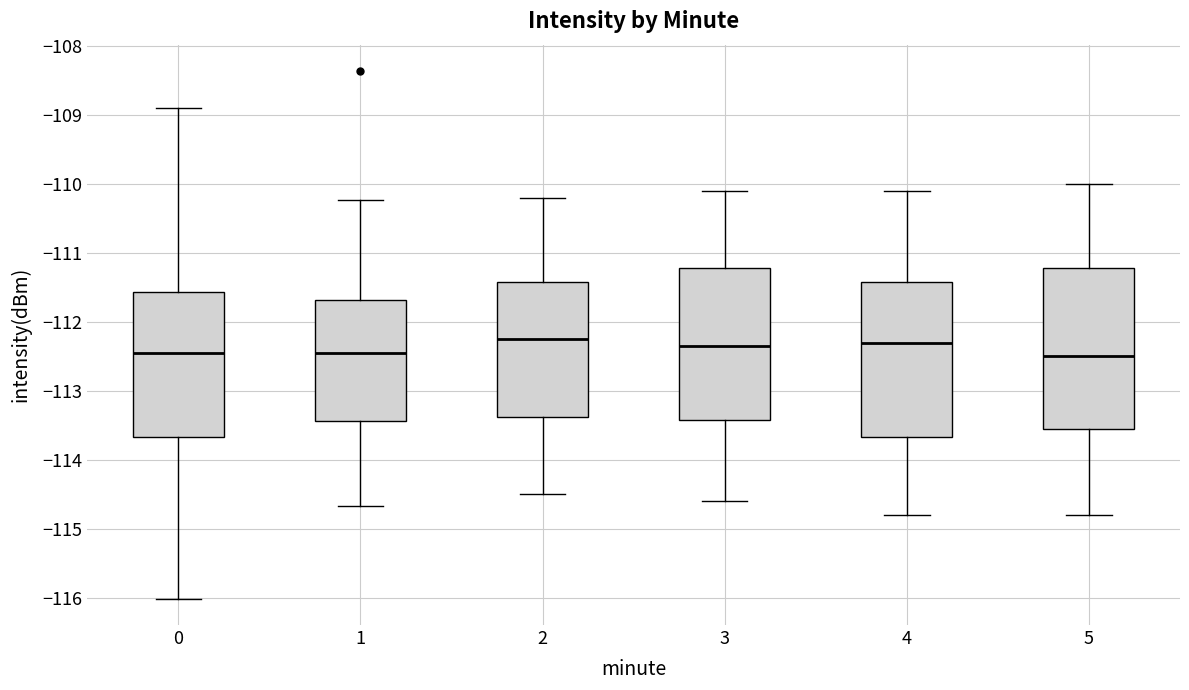

Reading left to right, transcribe this box plot: for each box, give where its median line is, the range the box spans, and where its two whiskers end, as read against the y-axis. The values are not printed on the chart, so give them approximately, as read against the axis.

0: median -112.5, box -113.7 to -111.6, whiskers -116.0 to -108.9
1: median -112.4, box -113.4 to -111.7, whiskers -114.7 to -110.2
2: median -112.2, box -113.4 to -111.4, whiskers -114.5 to -110.2
3: median -112.3, box -113.4 to -111.2, whiskers -114.6 to -110.1
4: median -112.3, box -113.7 to -111.4, whiskers -114.8 to -110.1
5: median -112.5, box -113.5 to -111.2, whiskers -114.8 to -110.0